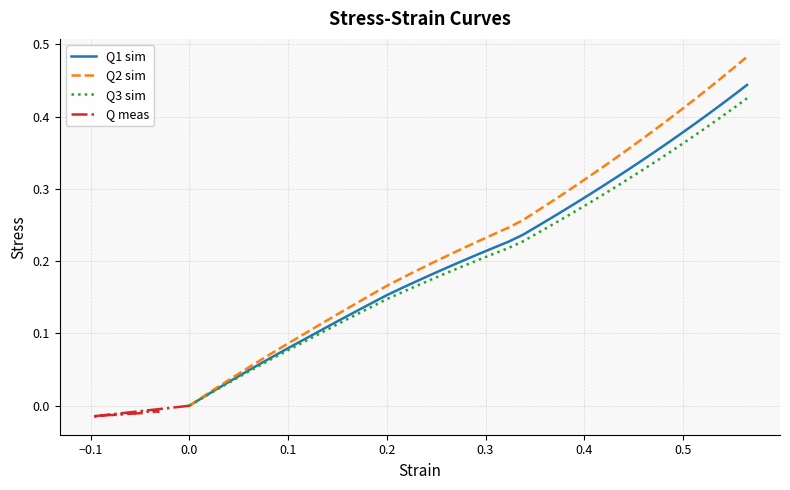

What is the value of the Q3 sim point at the 24th from the left?

0.3